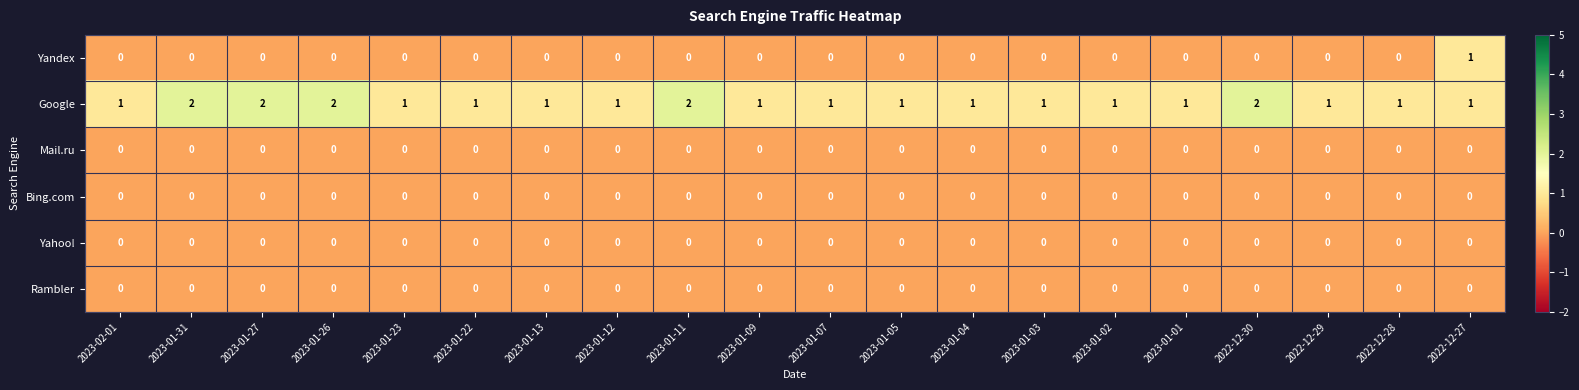

What is the sum of the Google values at 2023-01-27 and 2023-02-01?

3